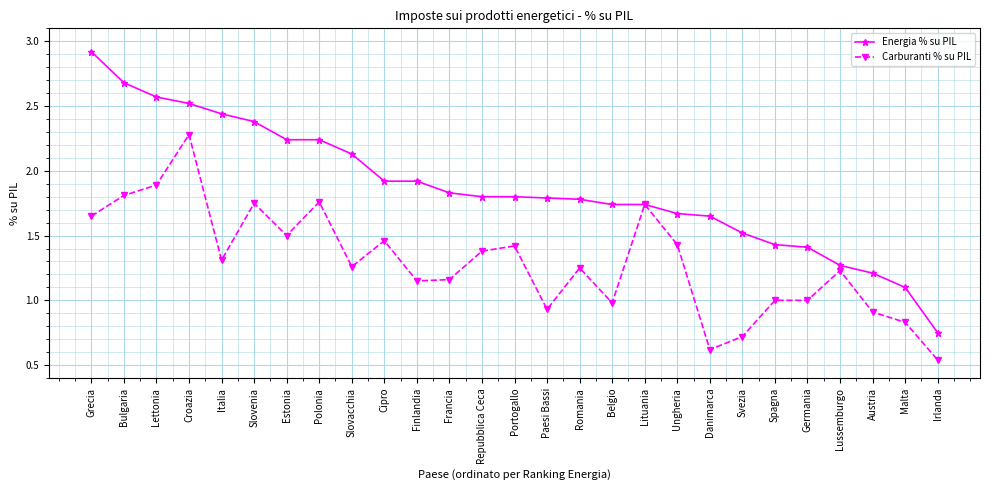

What position from the right is Lituania?

10